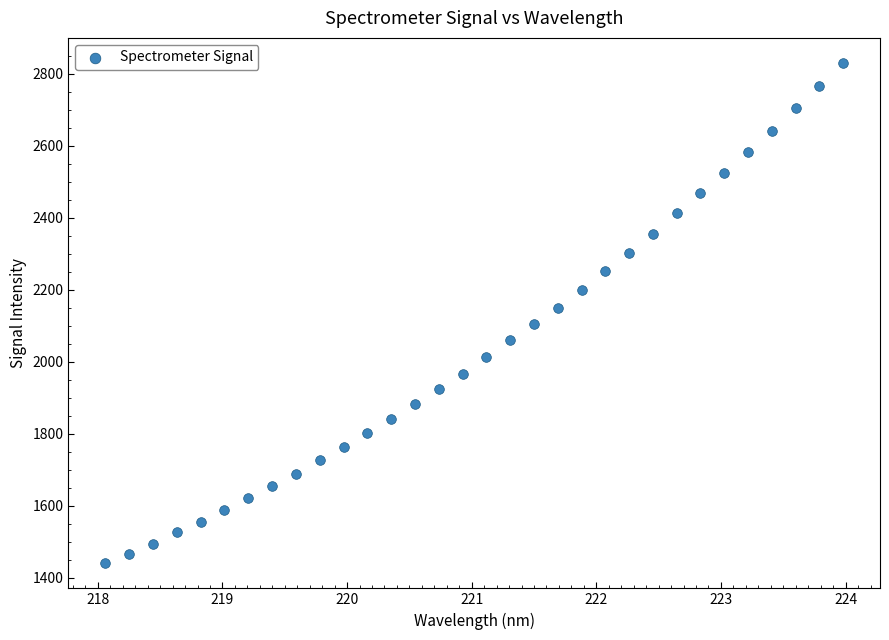

What is the range of X values (max minus min)?

5.9